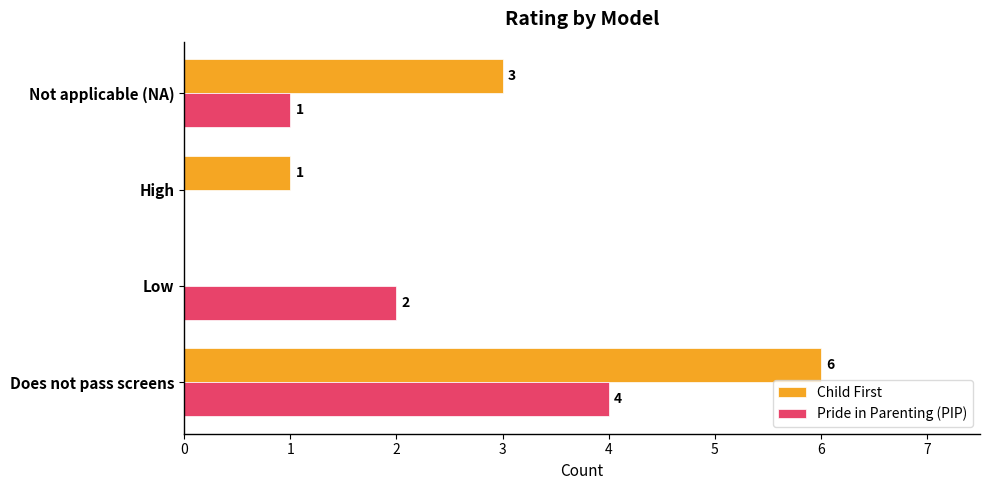

Which series changed the most between Low and Not applicable (NA)?

Child First